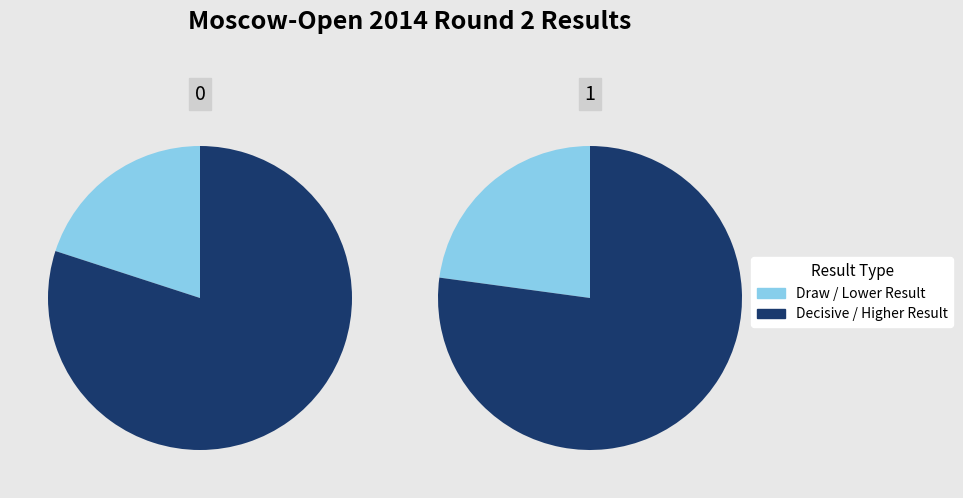

To the nearest percent, what is the difference between the 0 - 1 and ½ - ½ slice percentages?

3%